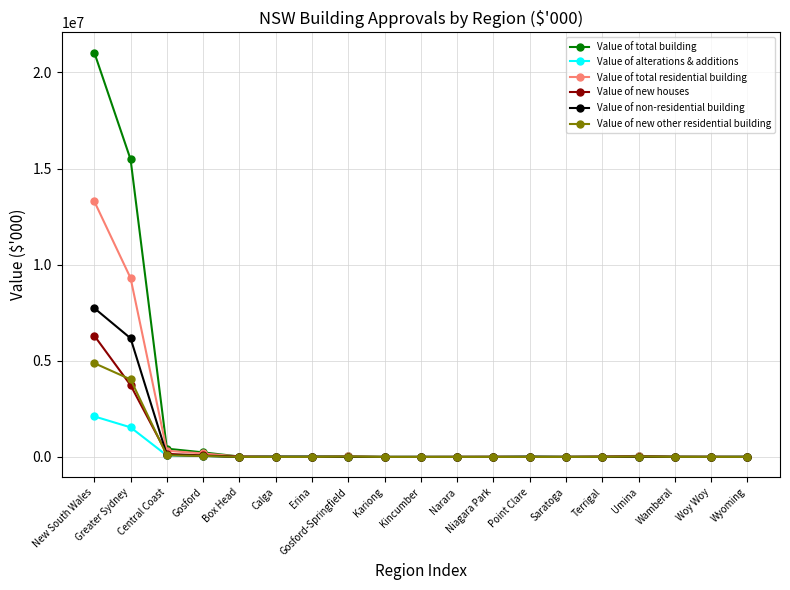

What is the label of the 19th point from the right?

New South Wales